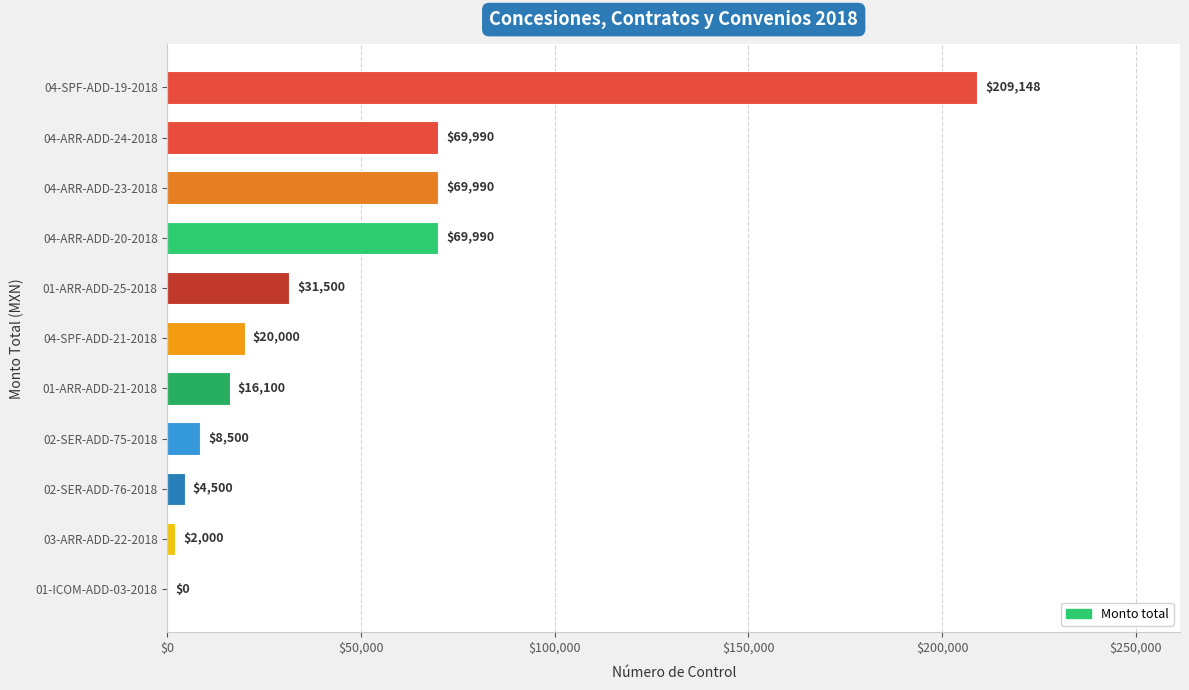

What value does the data have at 04-ARR-ADD-20-2018, to the nearest 50?

70000